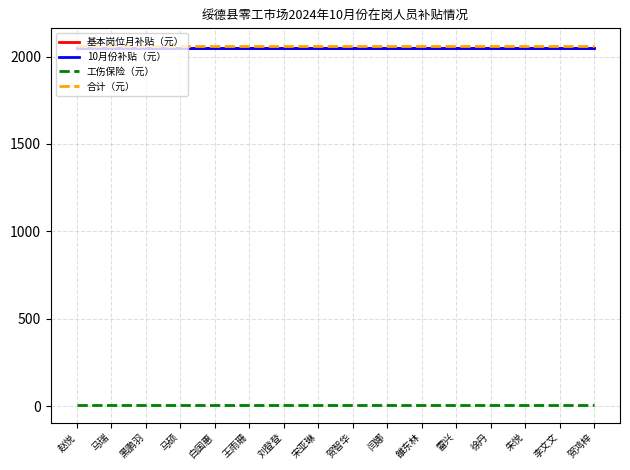

Which category has the lowest value in the 10月份补贴（元） series?

赵悦